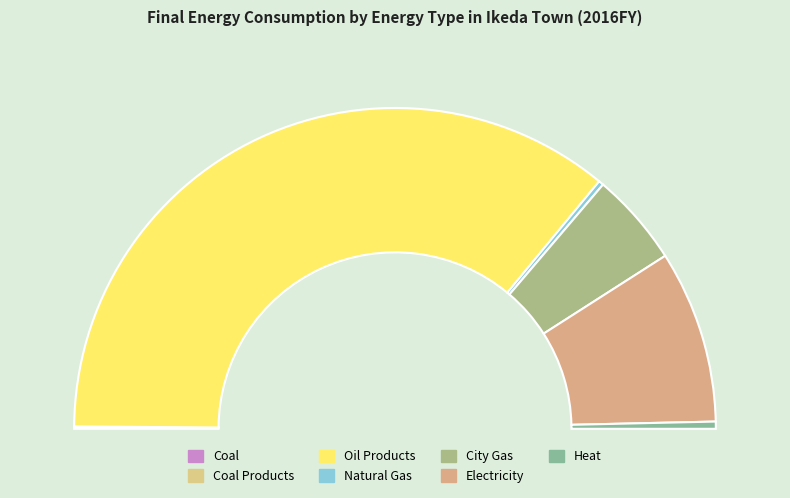

What is the total percentage of Coal and Oil Products?

71.9%